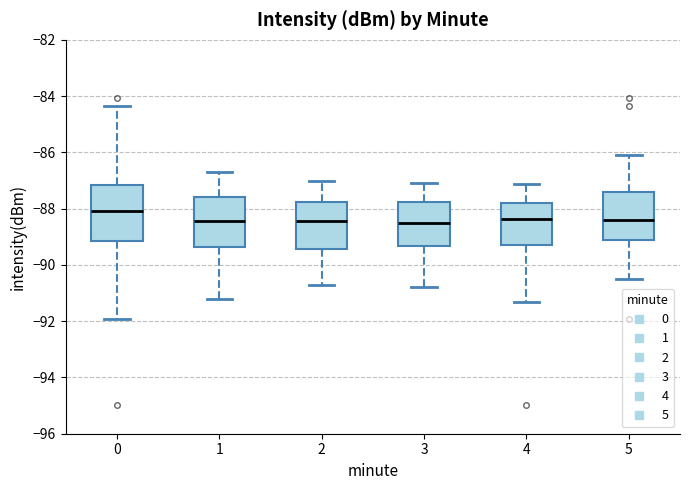

Which box is the tallest, from its lower edge to its upper edge?

0